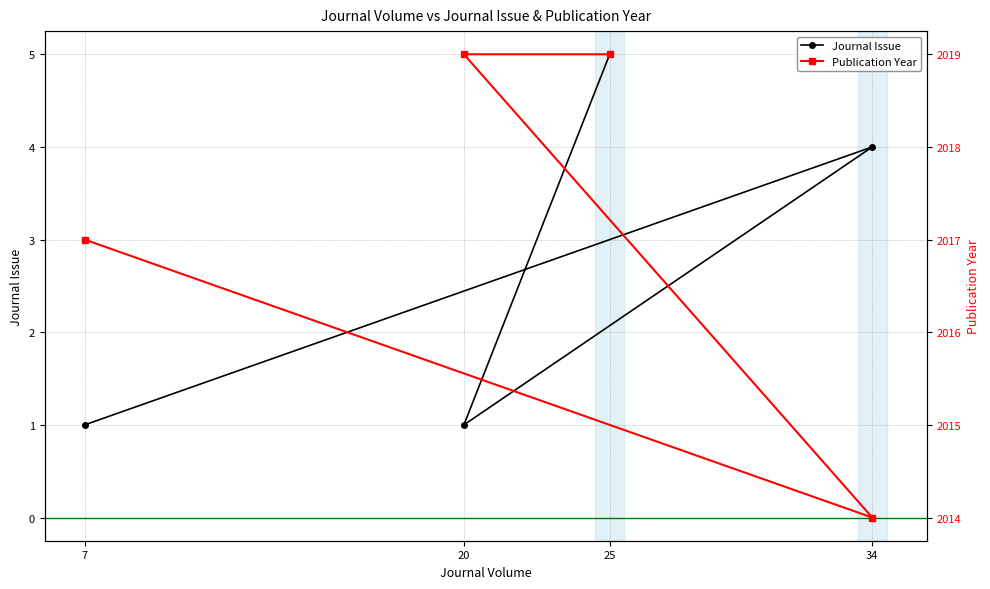

What is the label of the 2nd point from the right?

34